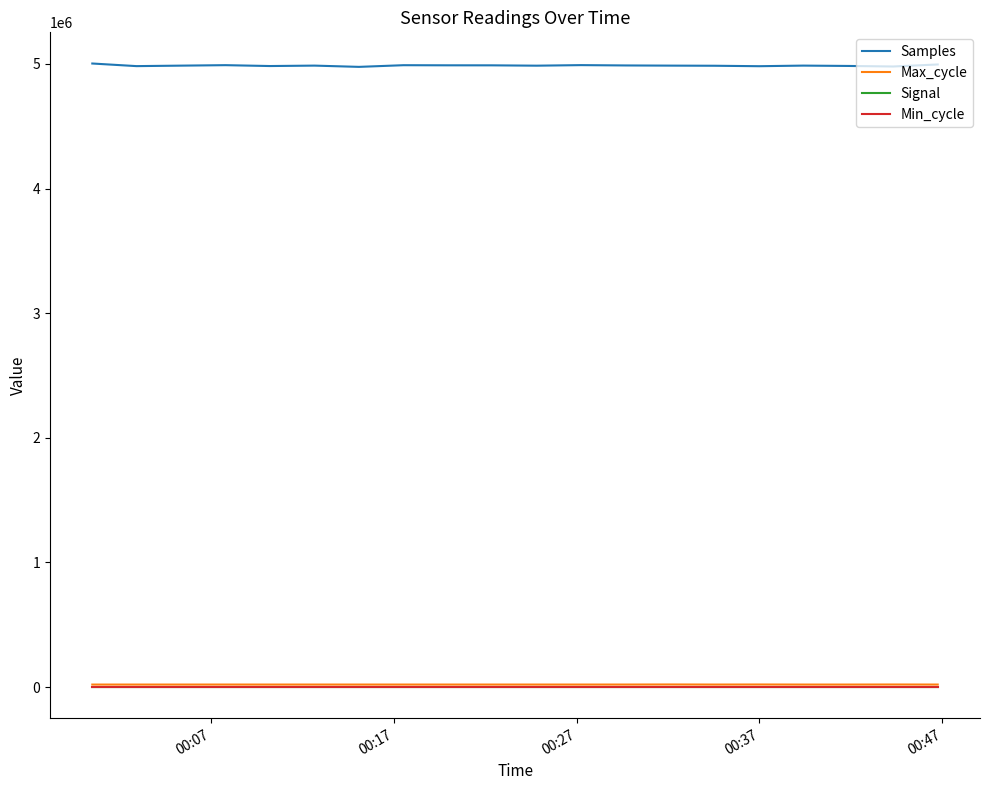

True or false: Min_cycle and Samples intersect in this chart.

False